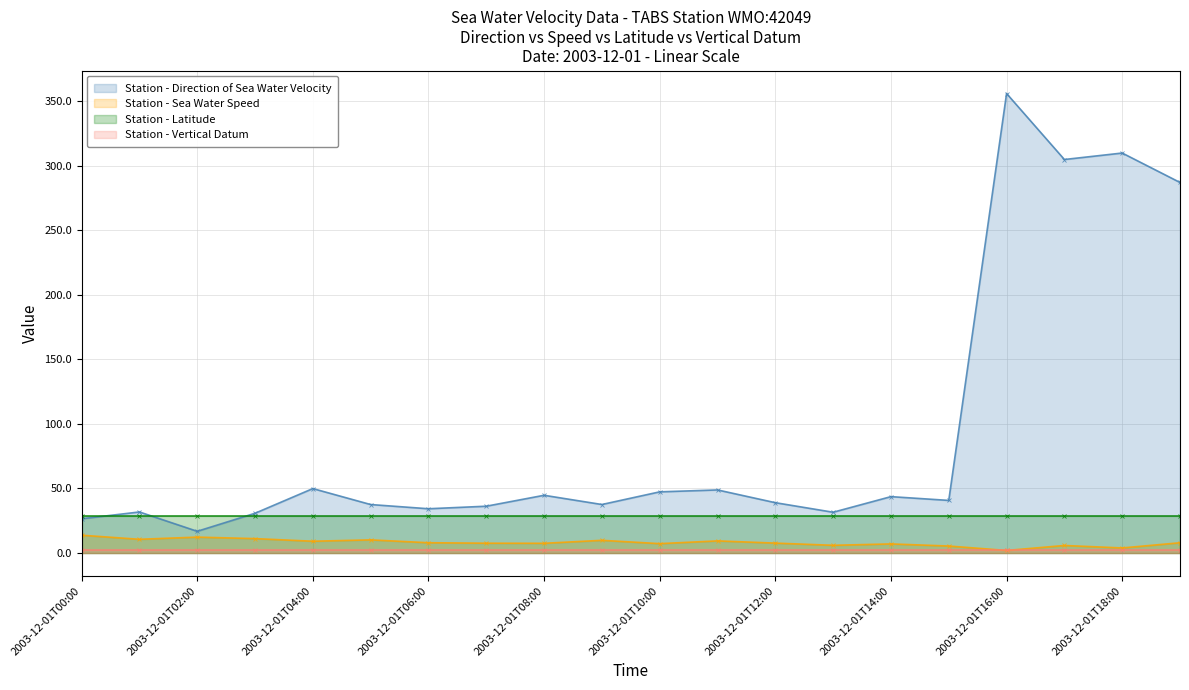

What is the smallest value displayed?

2.0